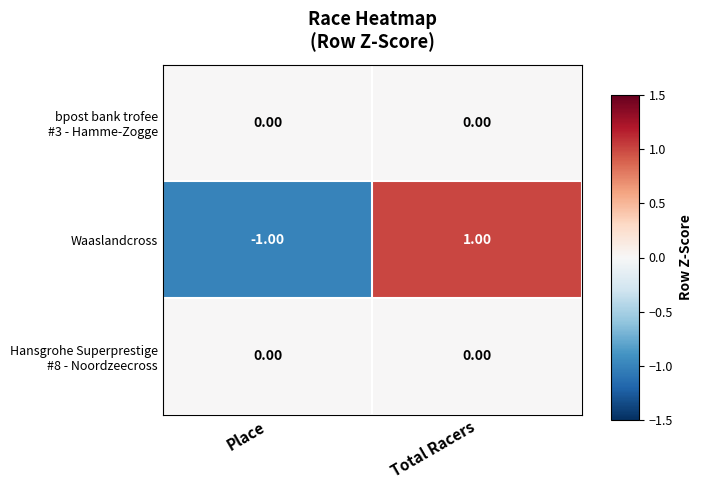

At which label is Waaslandcross closest to 0?

Place